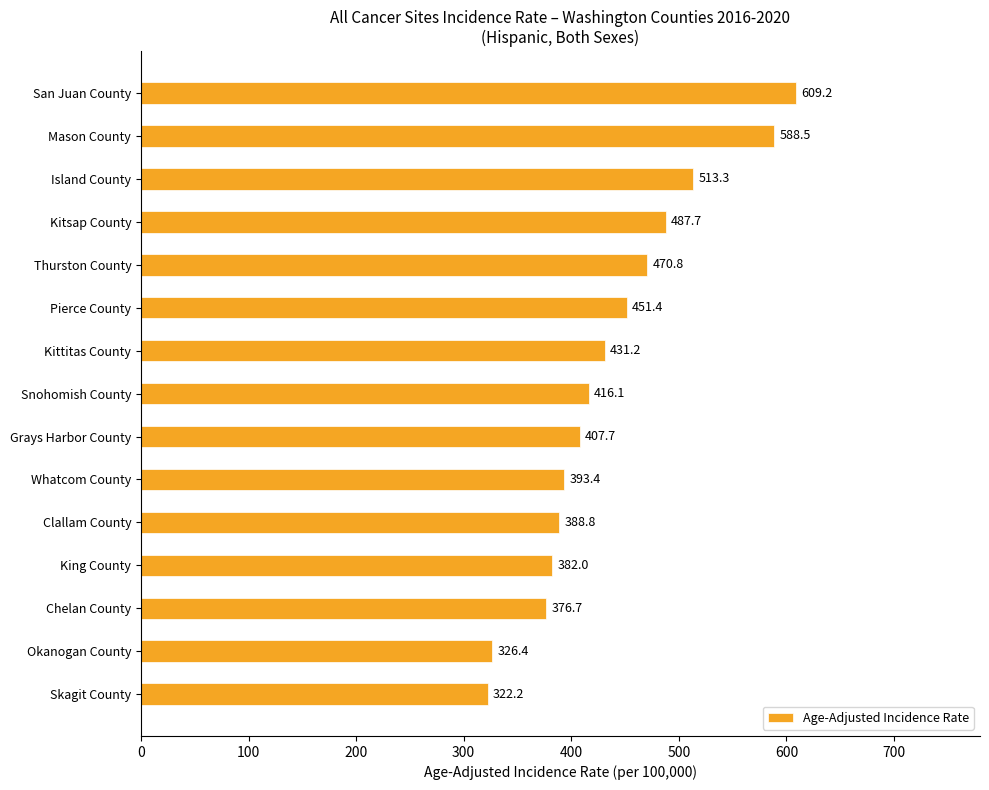

Approximately how many times larger is the value at Kittitas County compared to San Juan County?

0.7